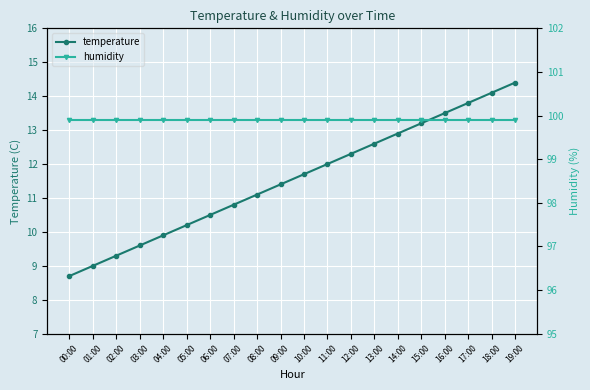

What are all the series names shown in the legend?

temperature, humidity